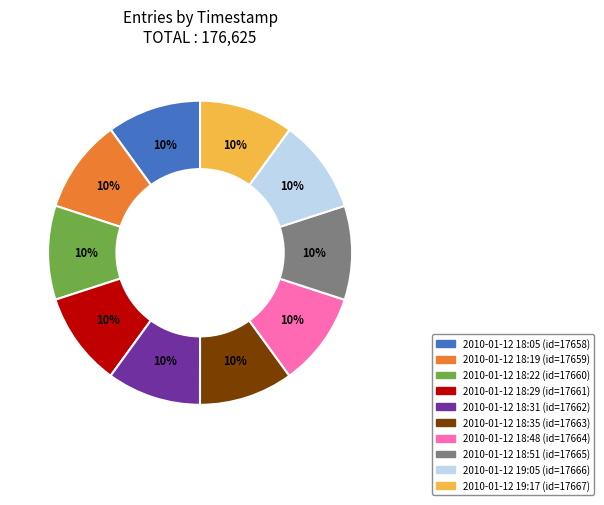

How many slices are in this pie chart?

10